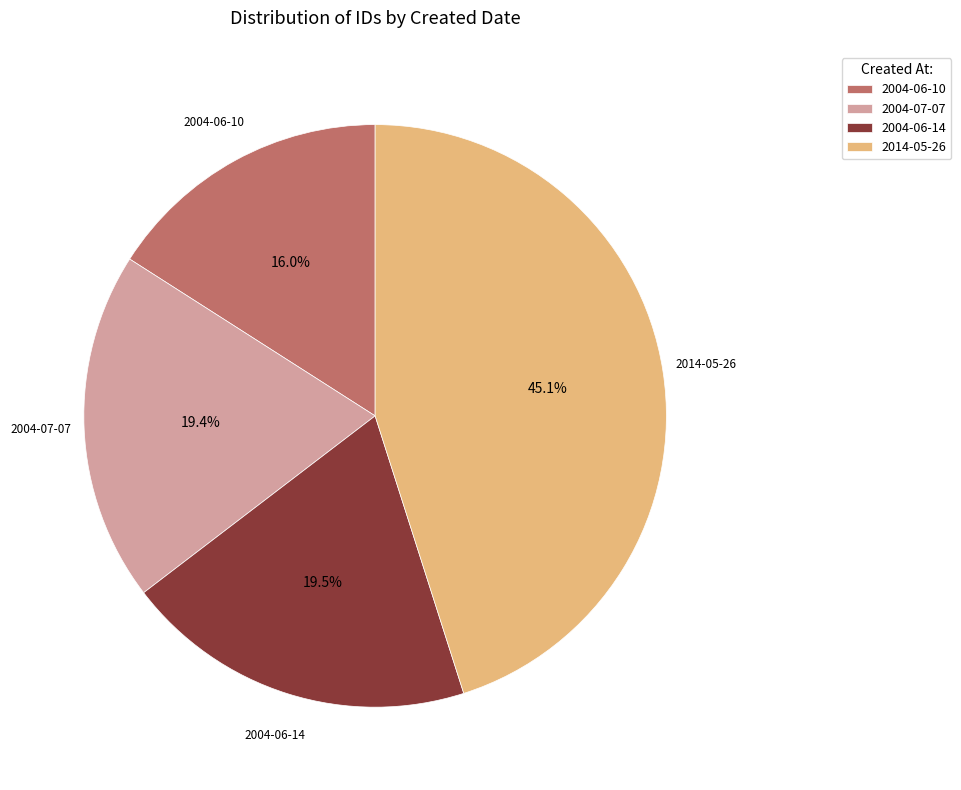

Is there any slice that represents more than half of the pie?

No